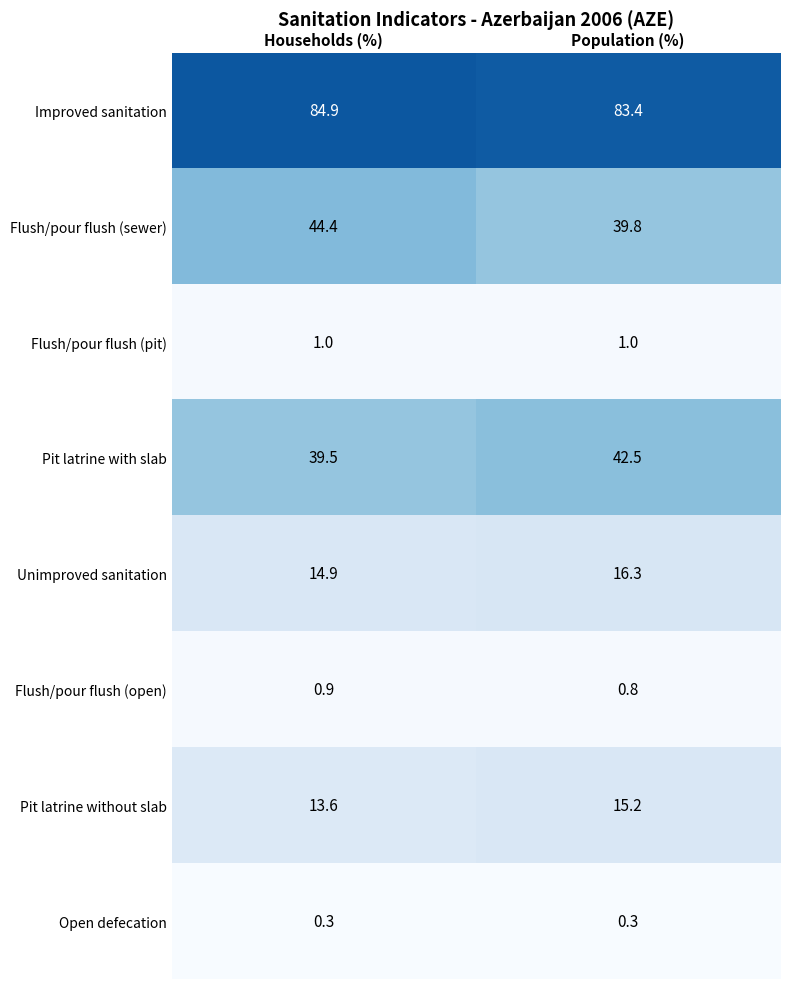

Count the number of categories in the chart.

2